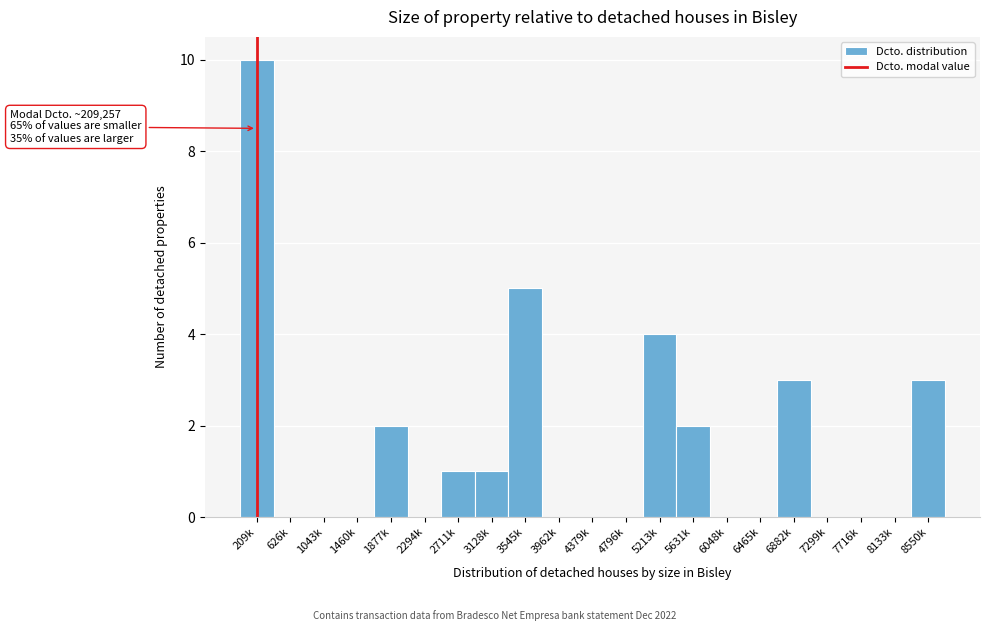

Reading left to right, extract all data points from this chart.

209k=10	626k=0	1043k=0	1460k=0	1877k=2	2294k=0	2711k=1	3128k=1	3545k=5	3962k=0	4379k=0	4796k=0	5213k=4	5631k=2	6048k=0	6465k=0	6882k=3	7299k=0	7716k=0	8133k=0	8550k=3